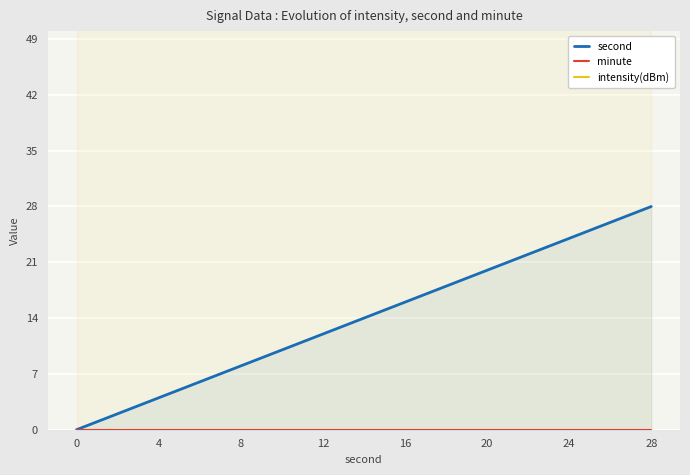

Does the chart display data point markers on the line(s)?

No